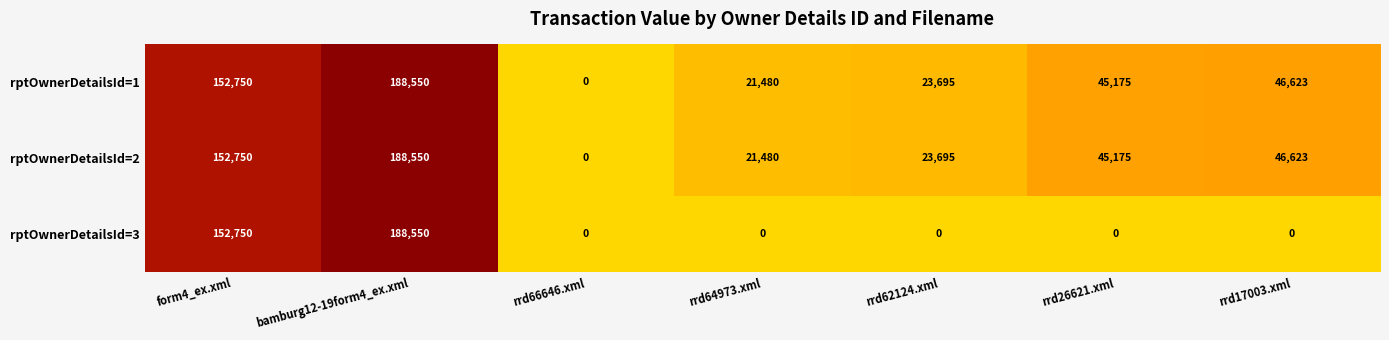

Count the rptOwnerDetailsId=3 values in the range 0 to 152750.

6